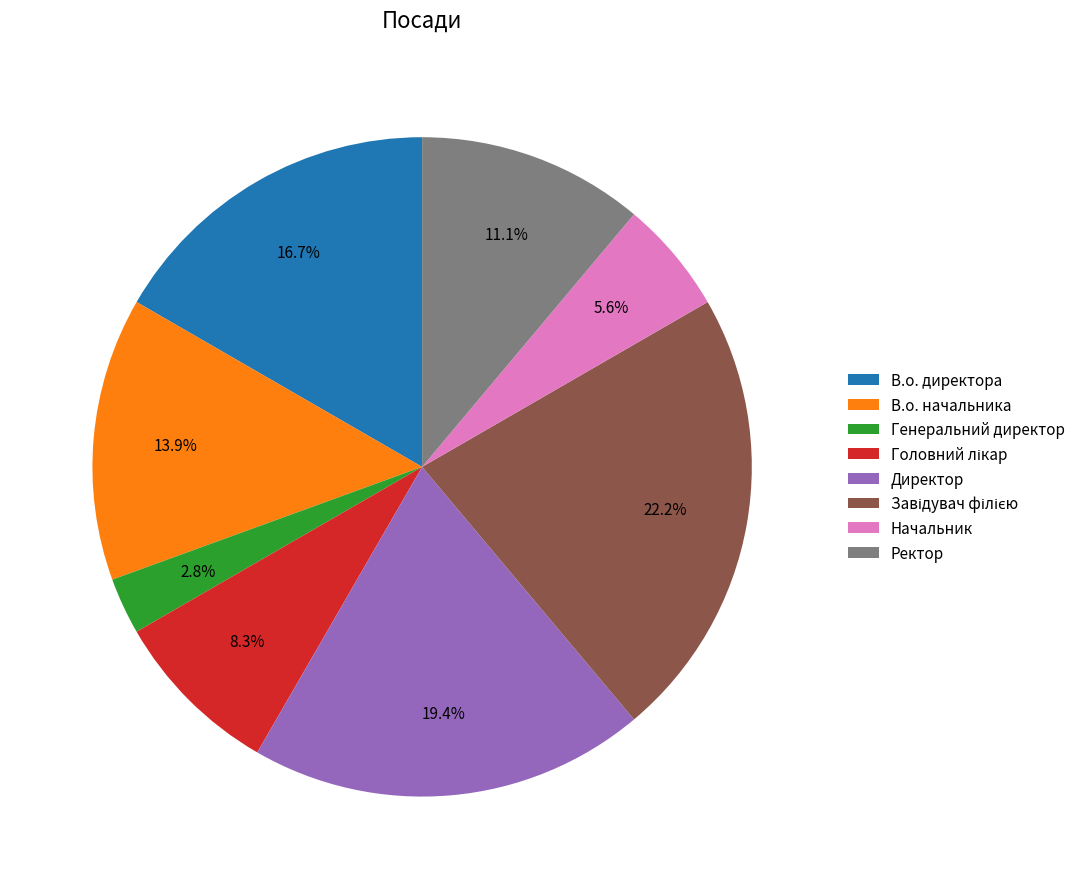

Does Начальник account for over 50% of the chart?

No